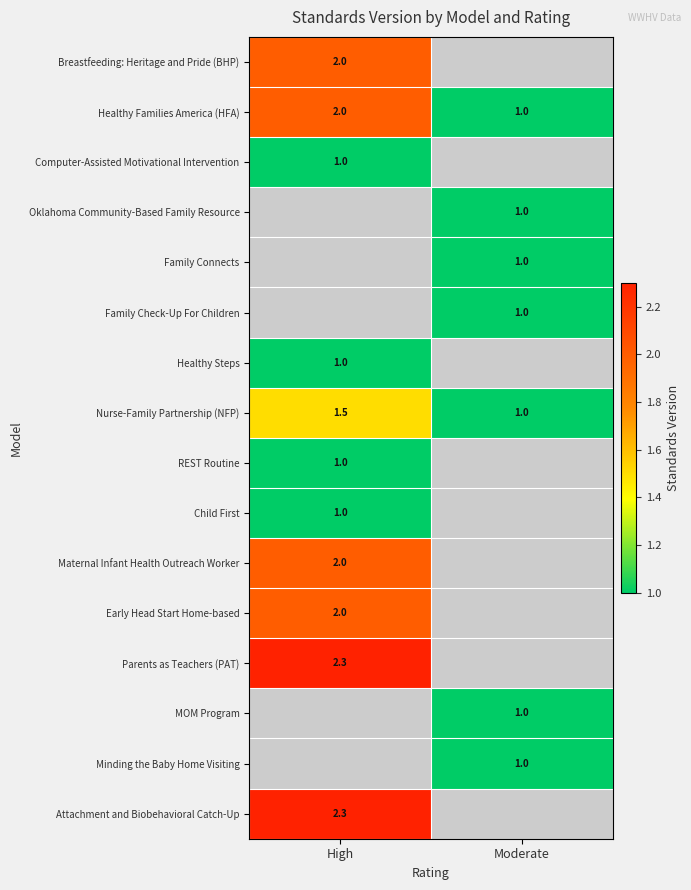

Is it true that Healthy Steps equals 1.5 at High?

False